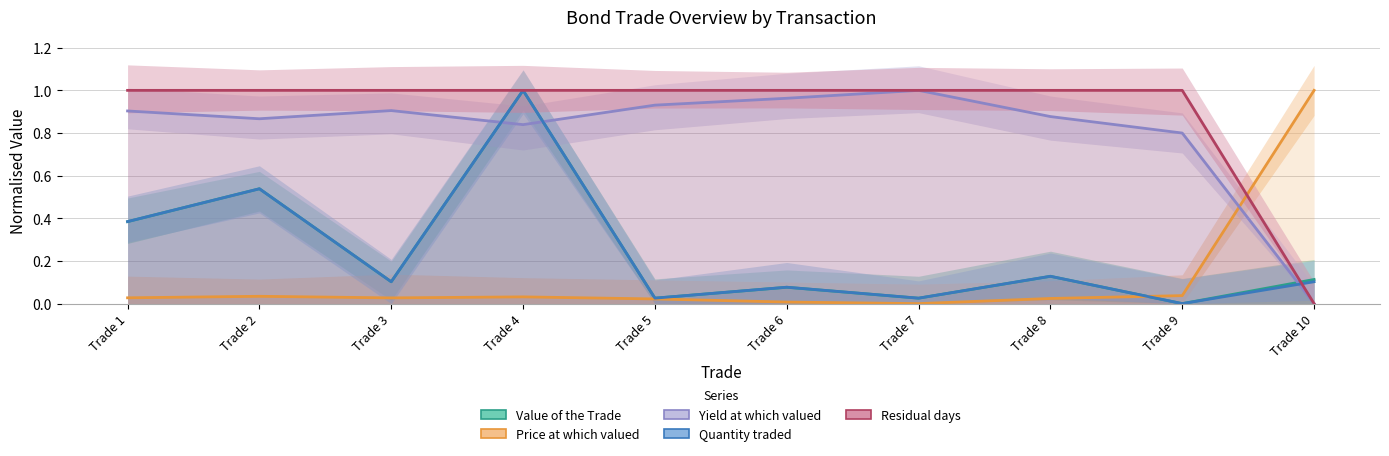

After their last crossing, which series has the higher values: Price at which valued or Quantity traded?

Price at which valued